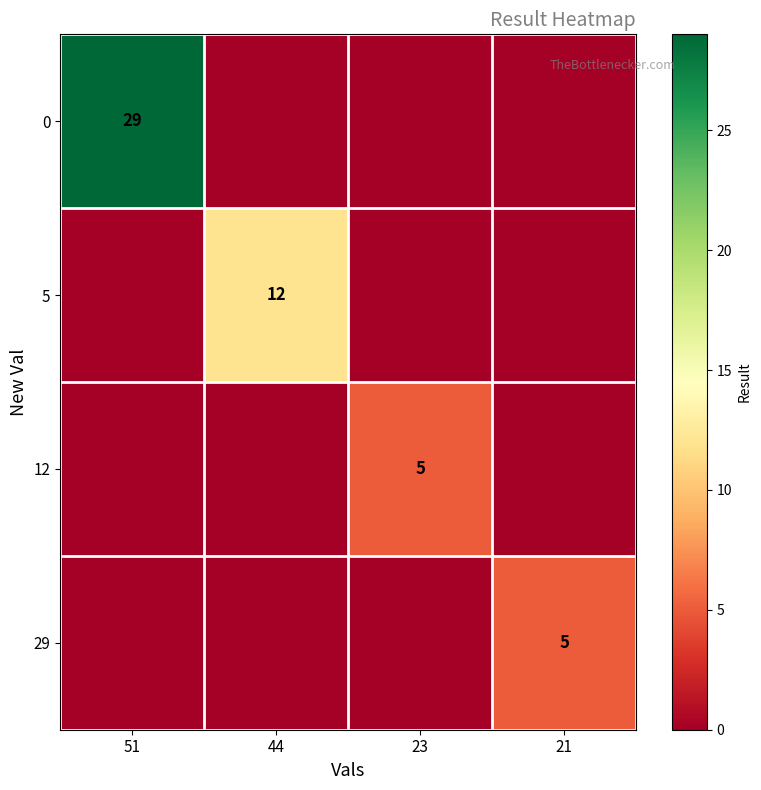

Count the 0 values in the range 0 to 29.

4